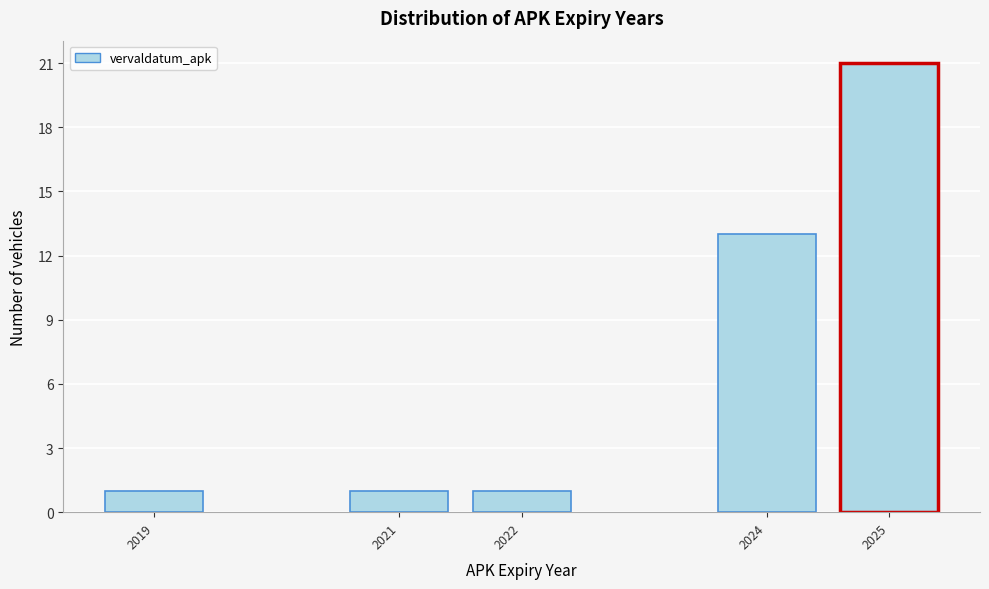

Reading left to right, list all the values displayed in this chart.

2019=1	2021=1	2022=1	2024=13	2025=21